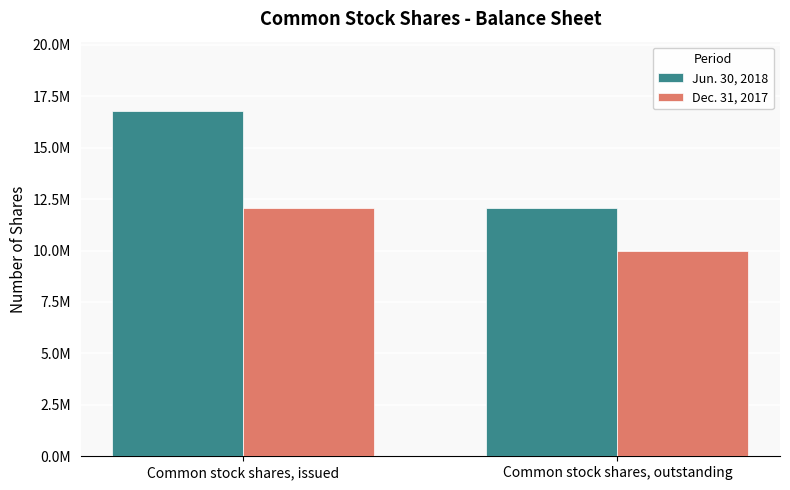

What is the sum of the Dec. 31, 2017 values at Common stock shares, outstanding and Common stock shares, issued?

22042574